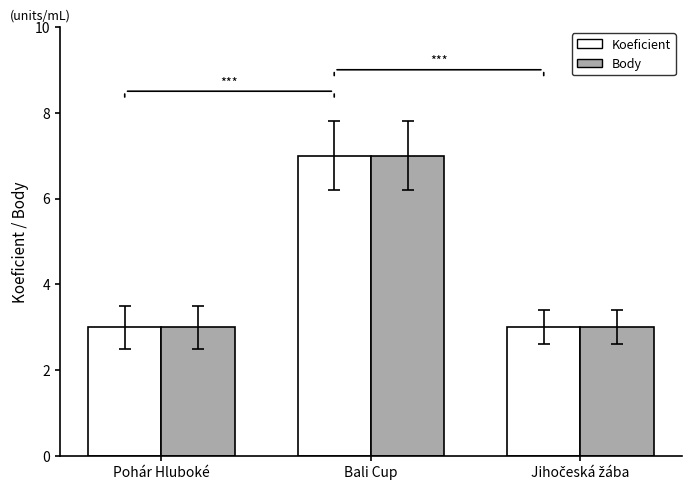

Is it true that Koeficient equals 2 at Bali Cup?

False